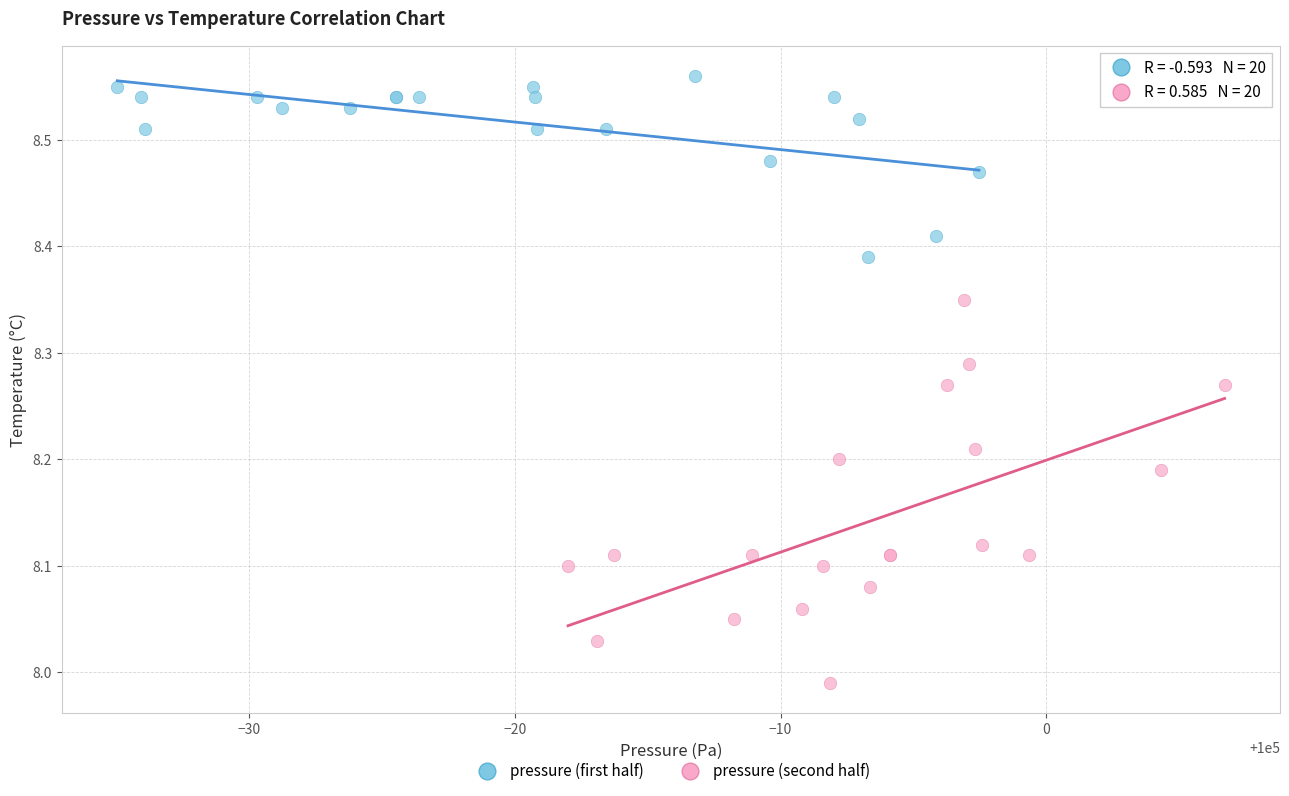

Which series reaches the minimum Y coordinate?

pressure (second half)